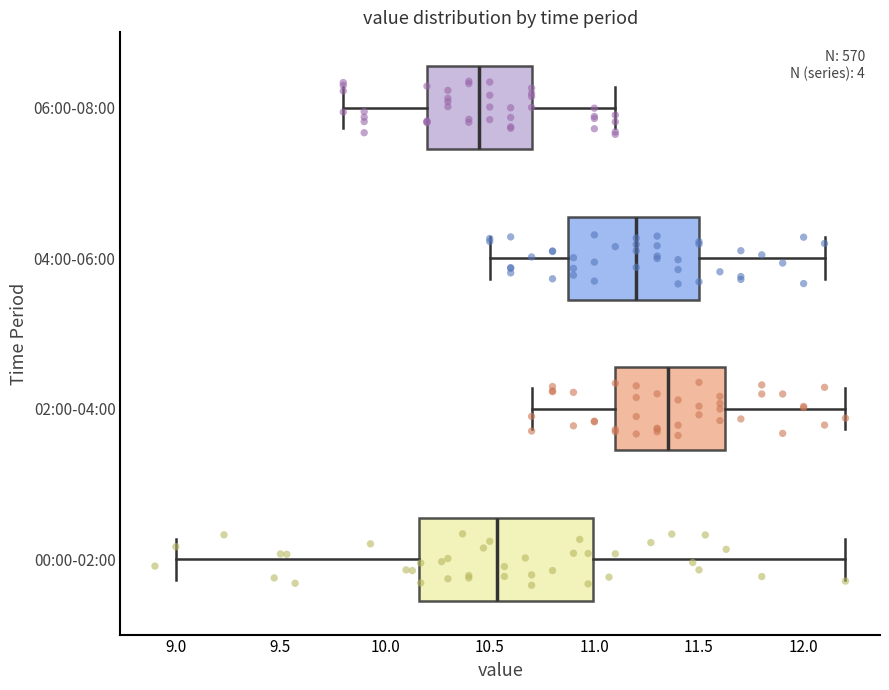

Comparing the boxes themselves (not the whiskers), which one is the widest?

00:00-02:00